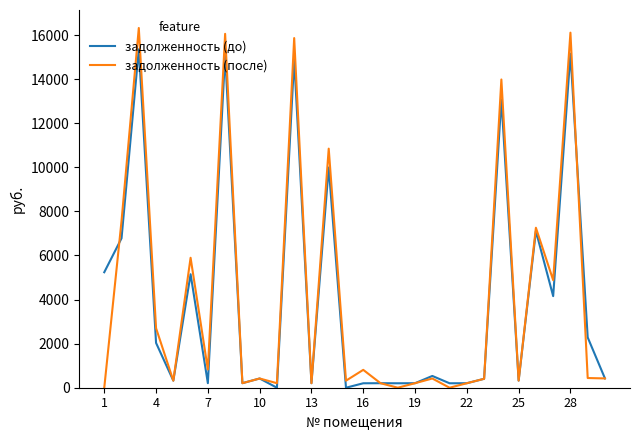

What is the maximum value shown in the chart?

16322.9